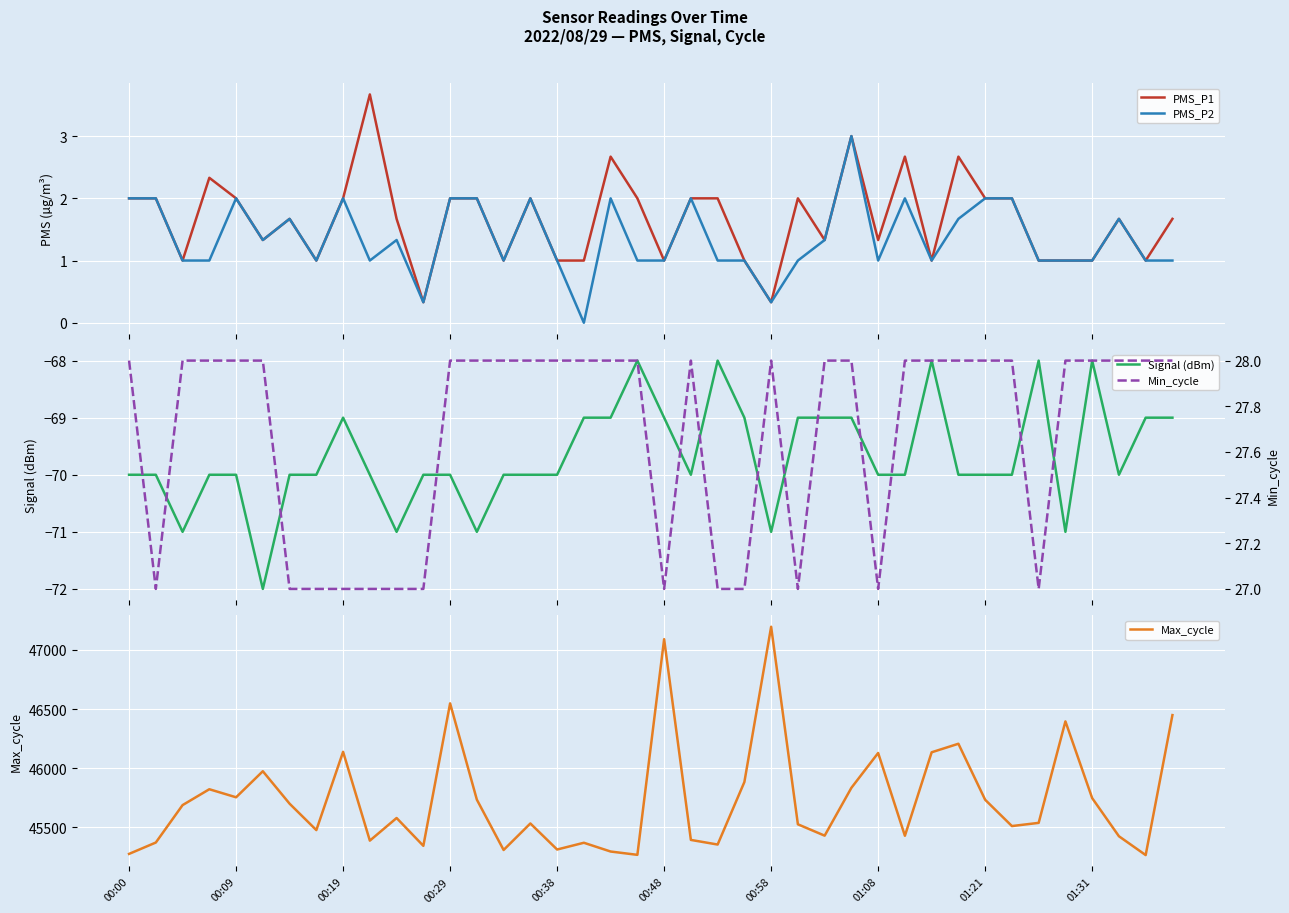

What is the lowest value of the PMS_P1 series?

0.3